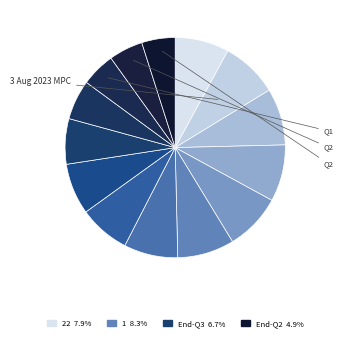

Is there a majority slice in this chart?

No